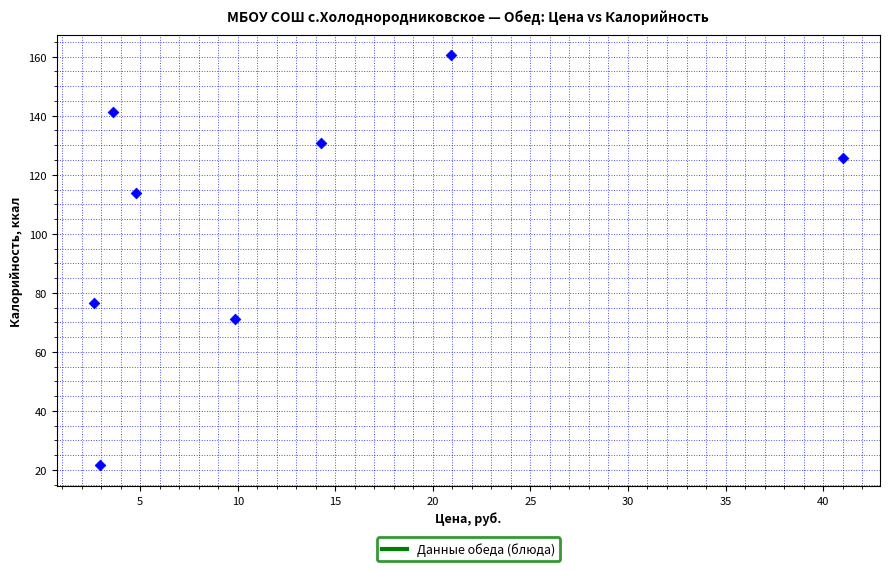

What is the average Y value?

105.1